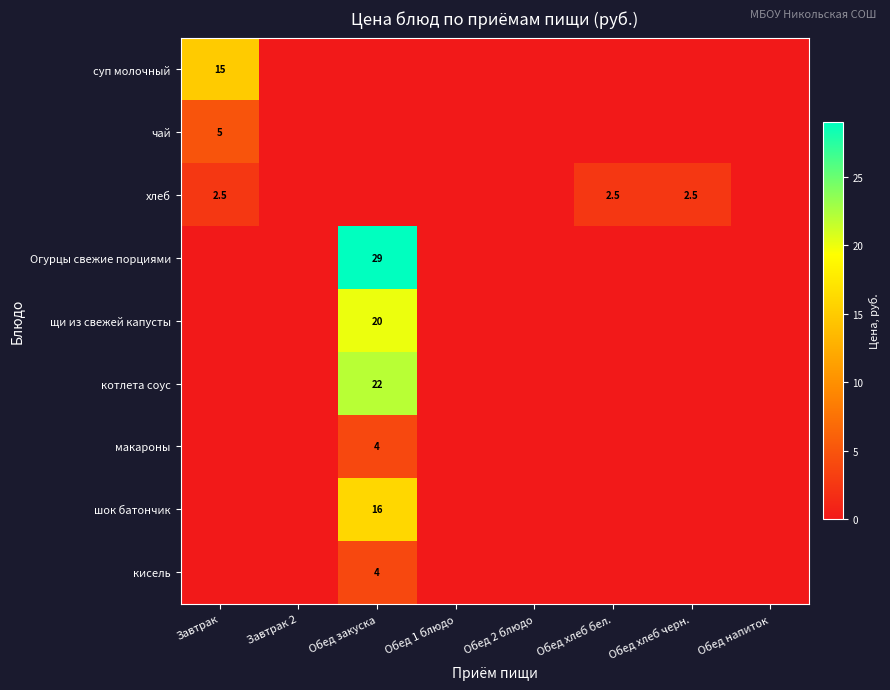

The хлеб series shows 2.5 at Обед хлеб бел.. True or false?

True